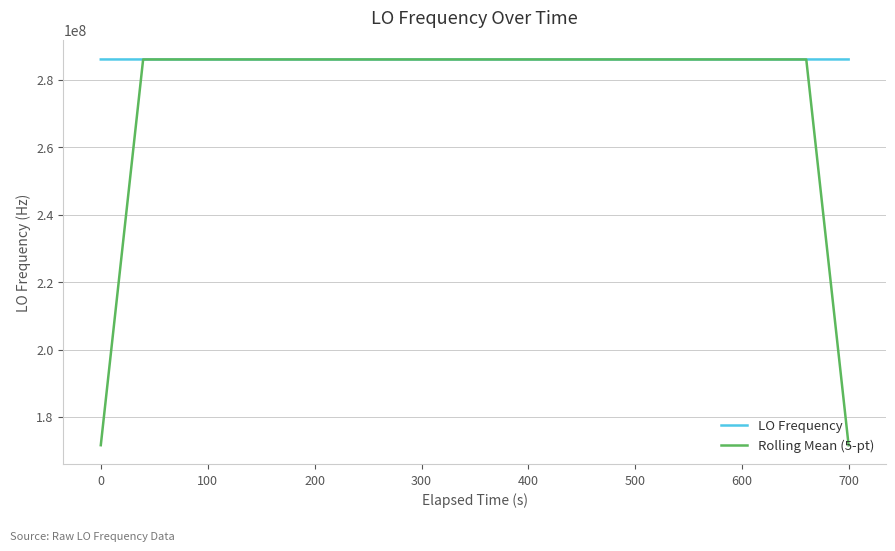

List the series in order of their overall mean, lowest first.

Rolling Mean (5-pt), LO Frequency